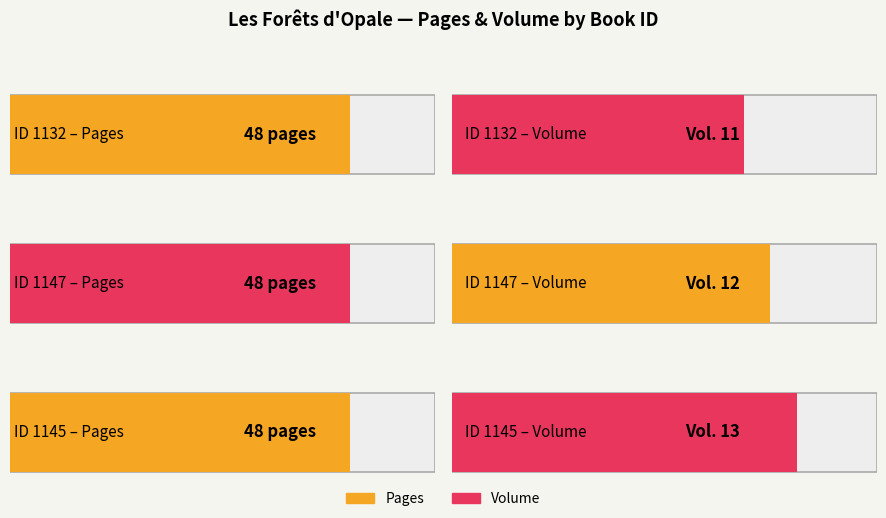

Which label corresponds to the largest value in the chart?

1132